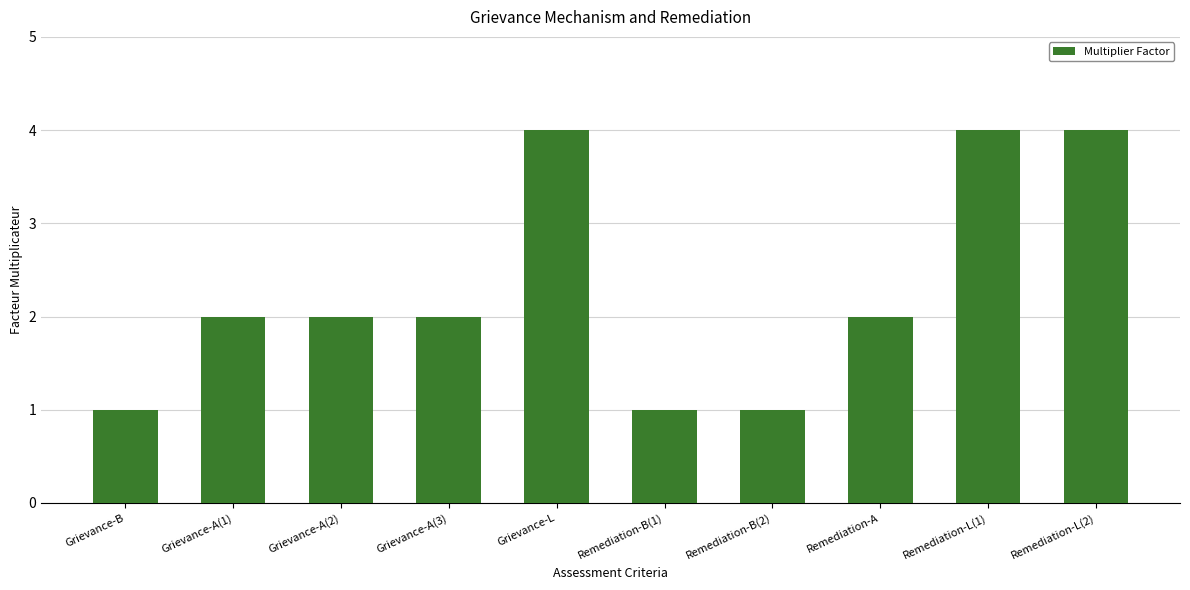

Is it true that the value at Grievance-A(1) is 2?

True